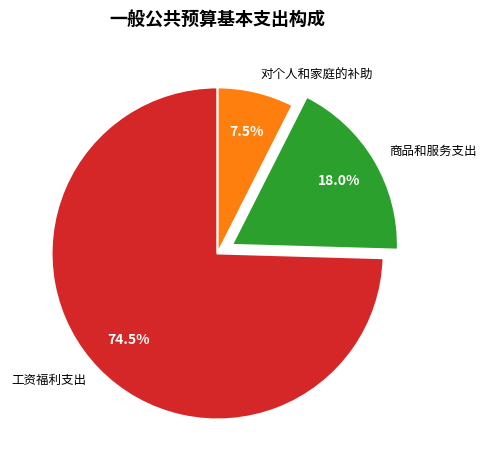

What percentage do 工资福利支出 and 对个人和家庭的补助 together represent?

82.0%